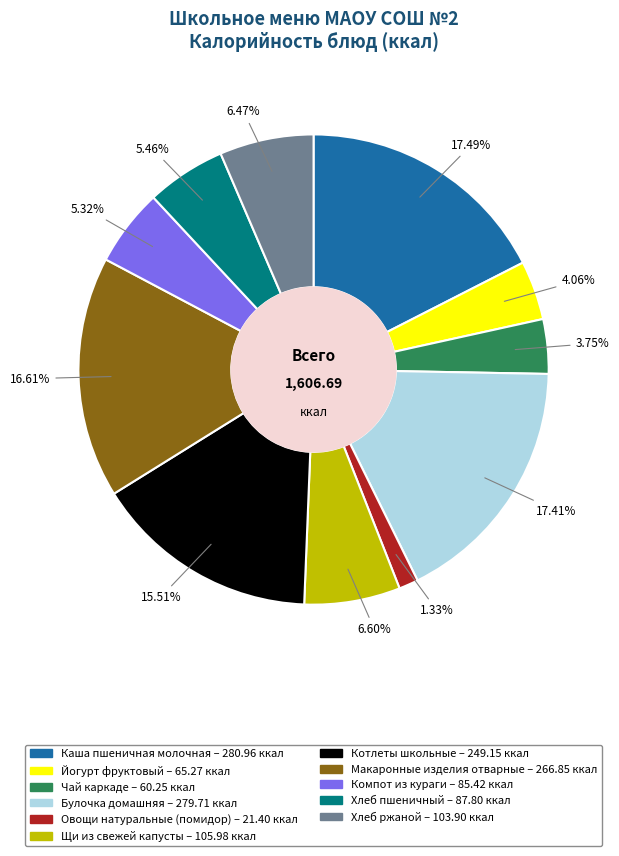

Is there a majority slice in this chart?

No